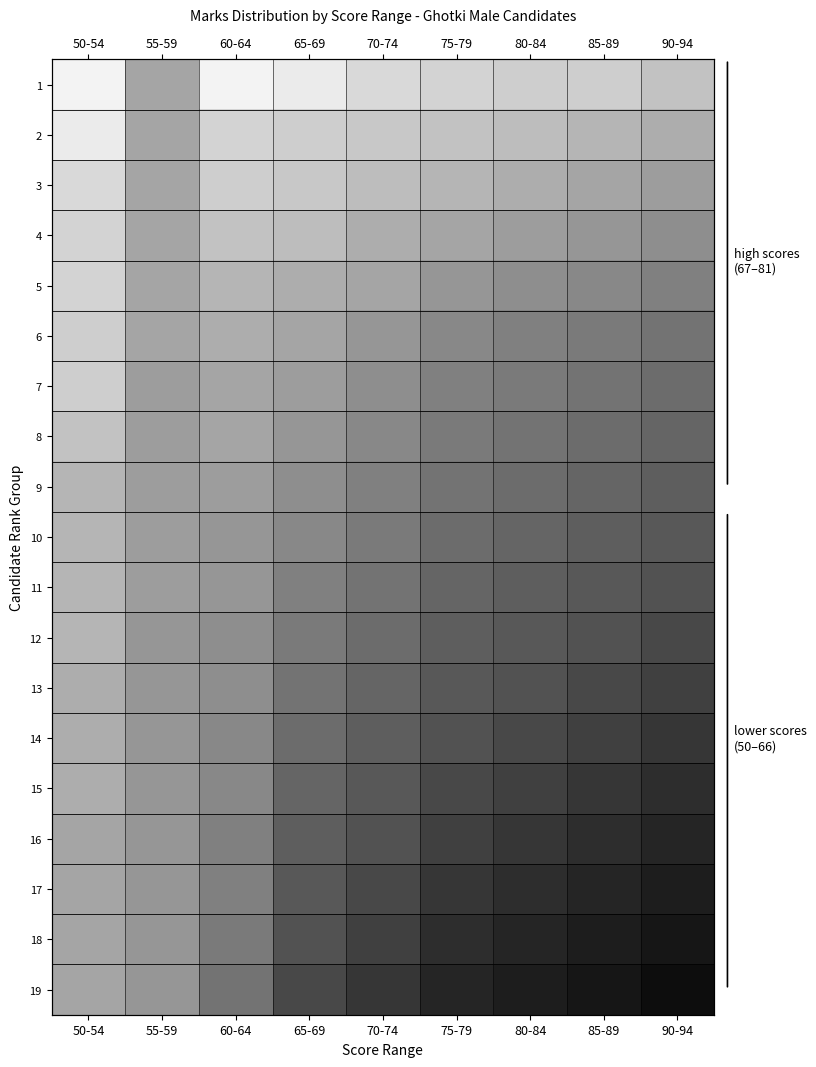

Which has a higher value, 80-84 or 60-64?

60-64